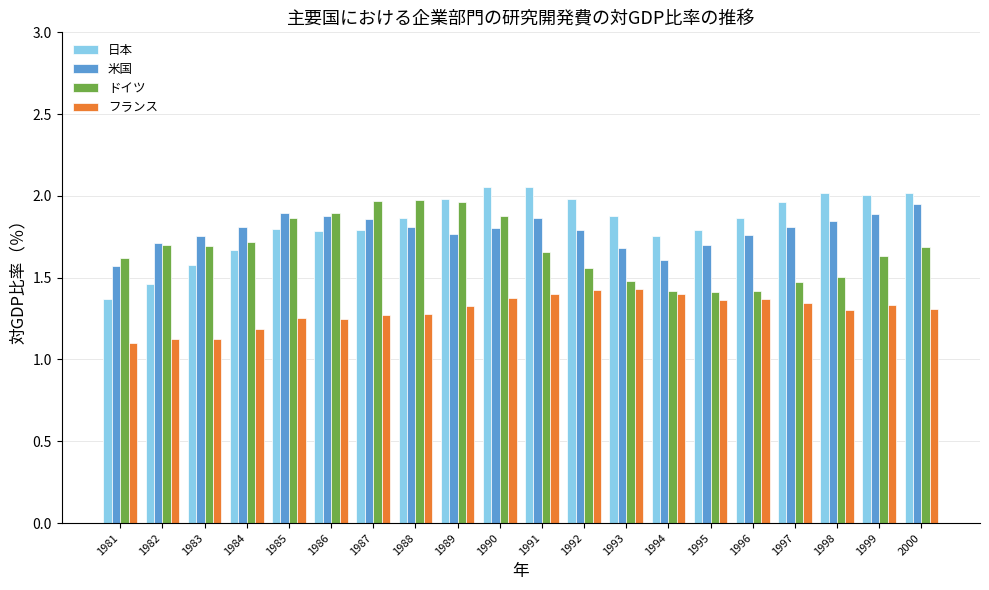

The value of 日本 at 1998 is 0.9. True or false?

False